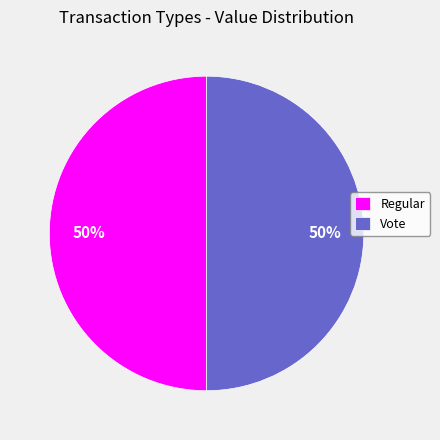

To the nearest percent, what is the average slice percentage?

50%